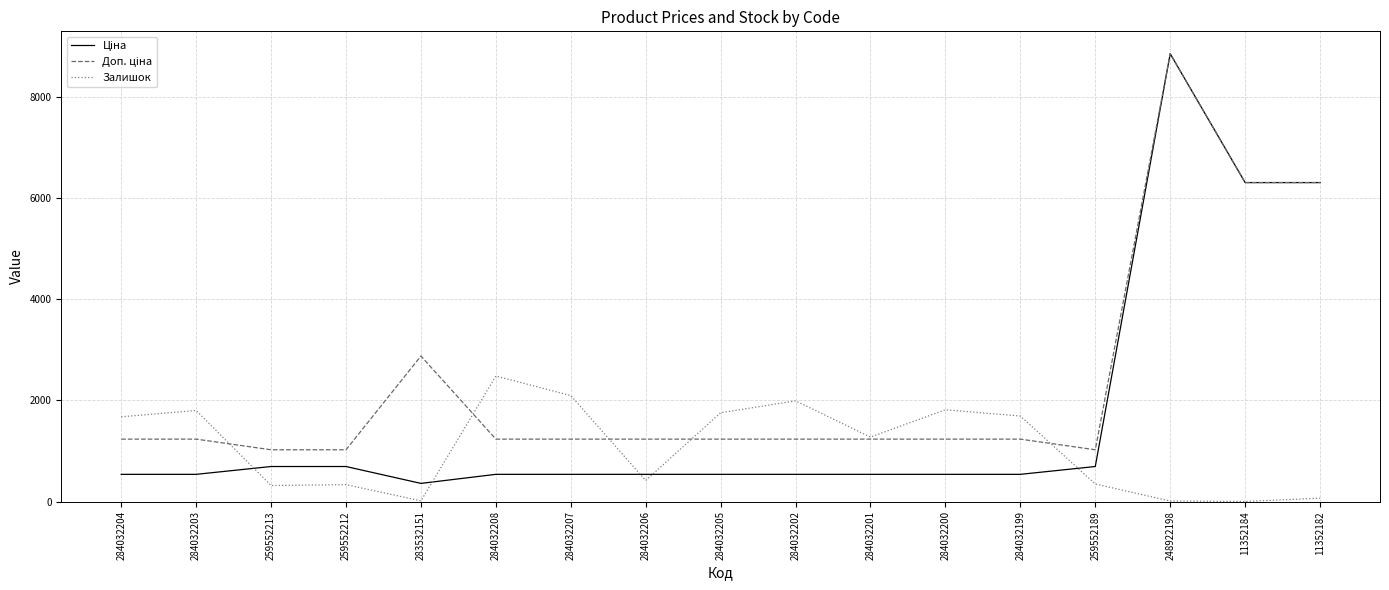

What is the spread (max minus min) of values at 284032207?

1557.0